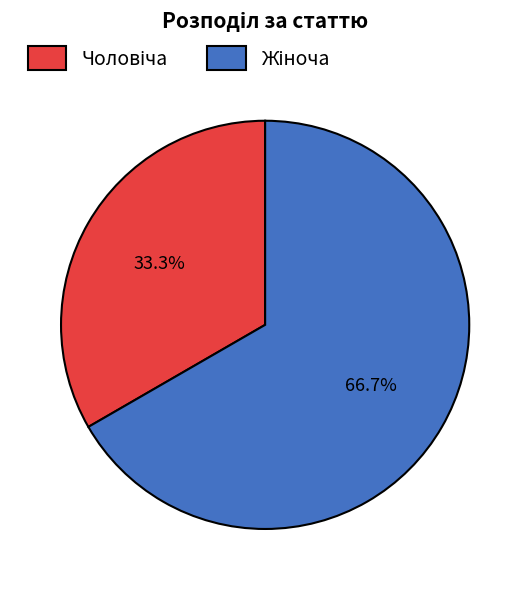

Count the number of slices in the pie.

2